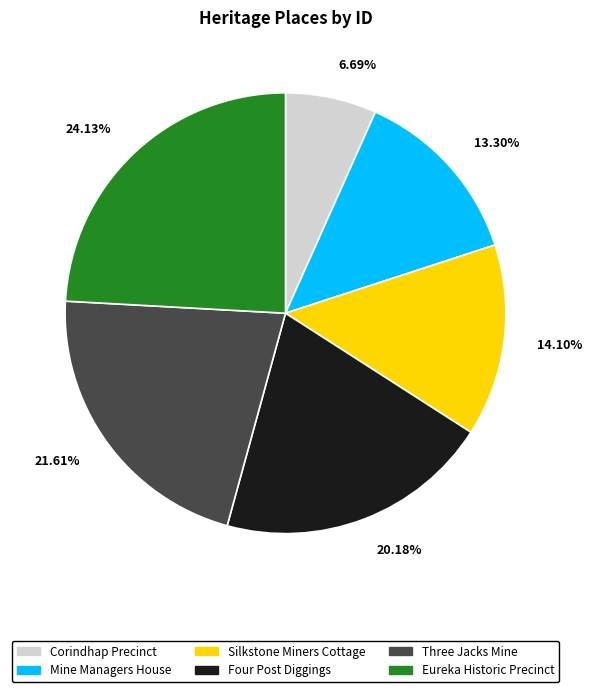

Between Three Jacks Mine and Corindhap Precinct, which is larger?

Three Jacks Mine